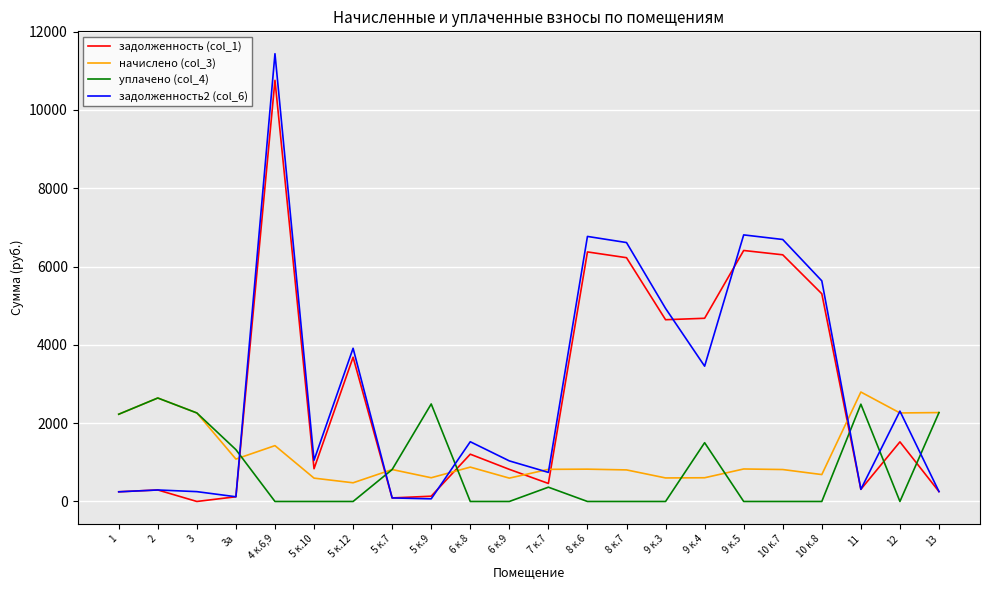

The value of уплачено (col_4) at 3 is 881.5. True or false?

False